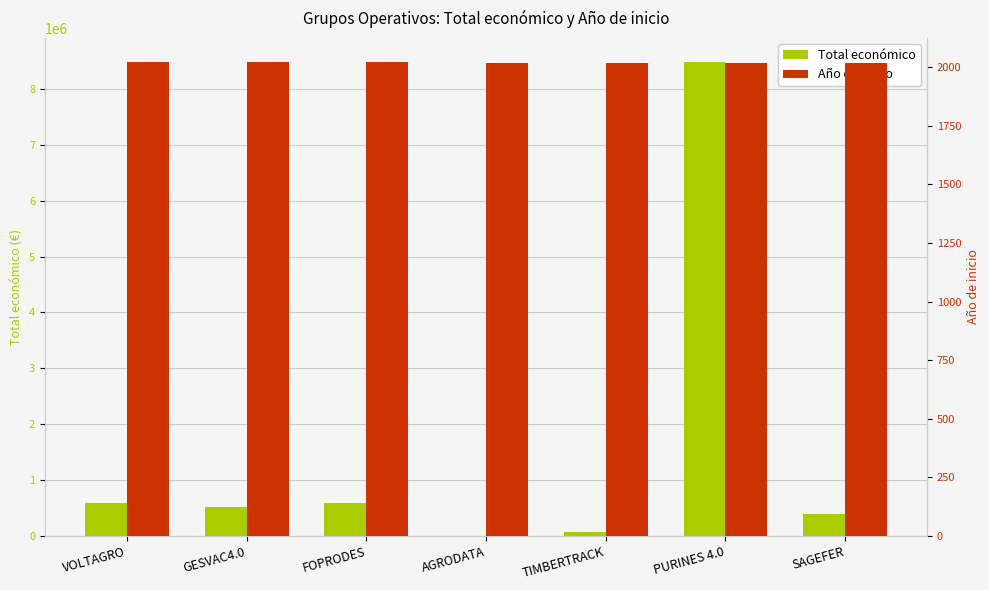

What is the highest value of the Total económico series?

8484999